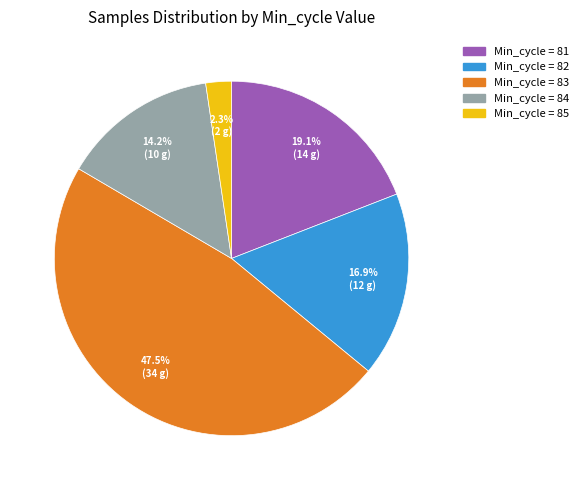

Is there a majority slice in this chart?

No